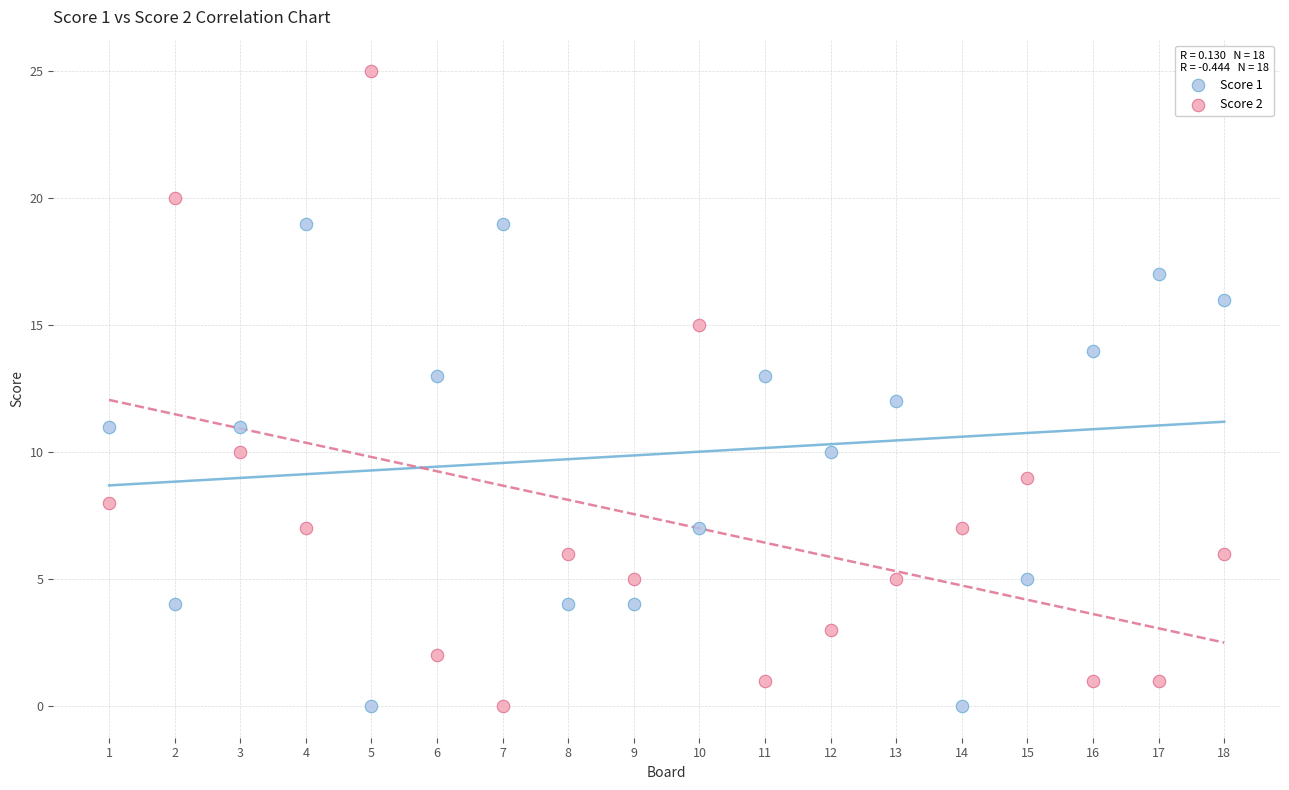

What is the X range (max minus min) for the scatter plot?

17